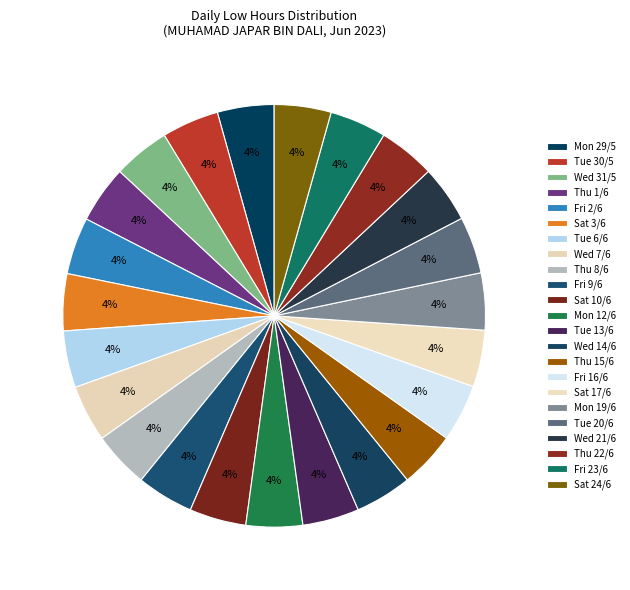

Which slice is the largest?

Thu 1/6